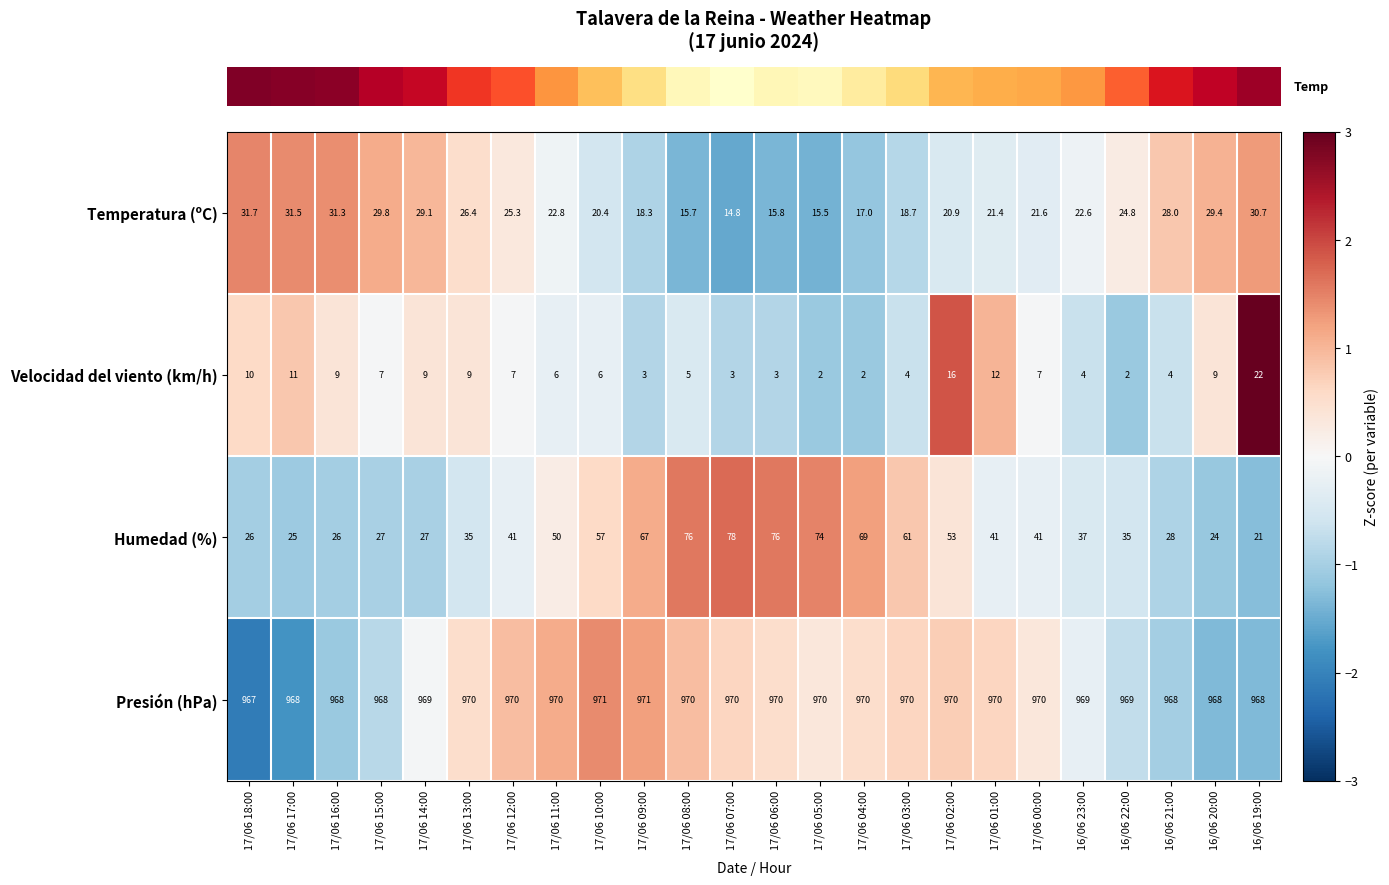

What is the difference between the maximum and minimum values in the Presión (hPa) series?

4.0